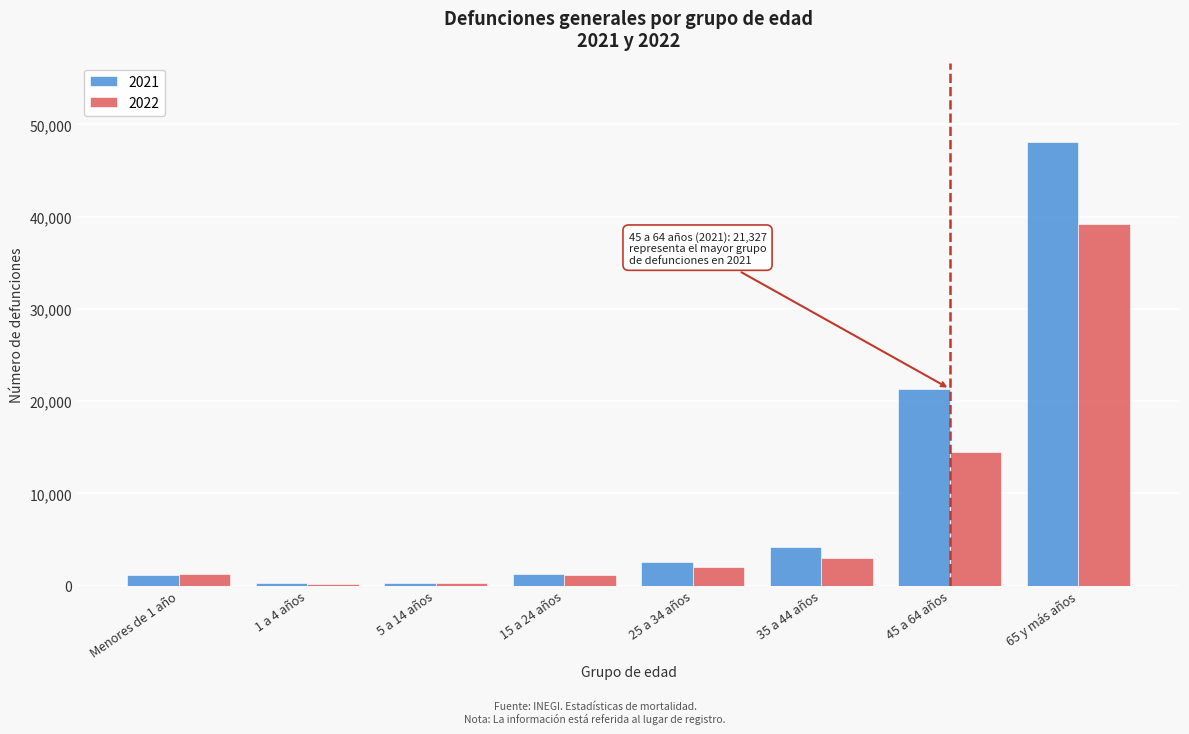

List the series in order of their peak value, lowest first.

2022, 2021